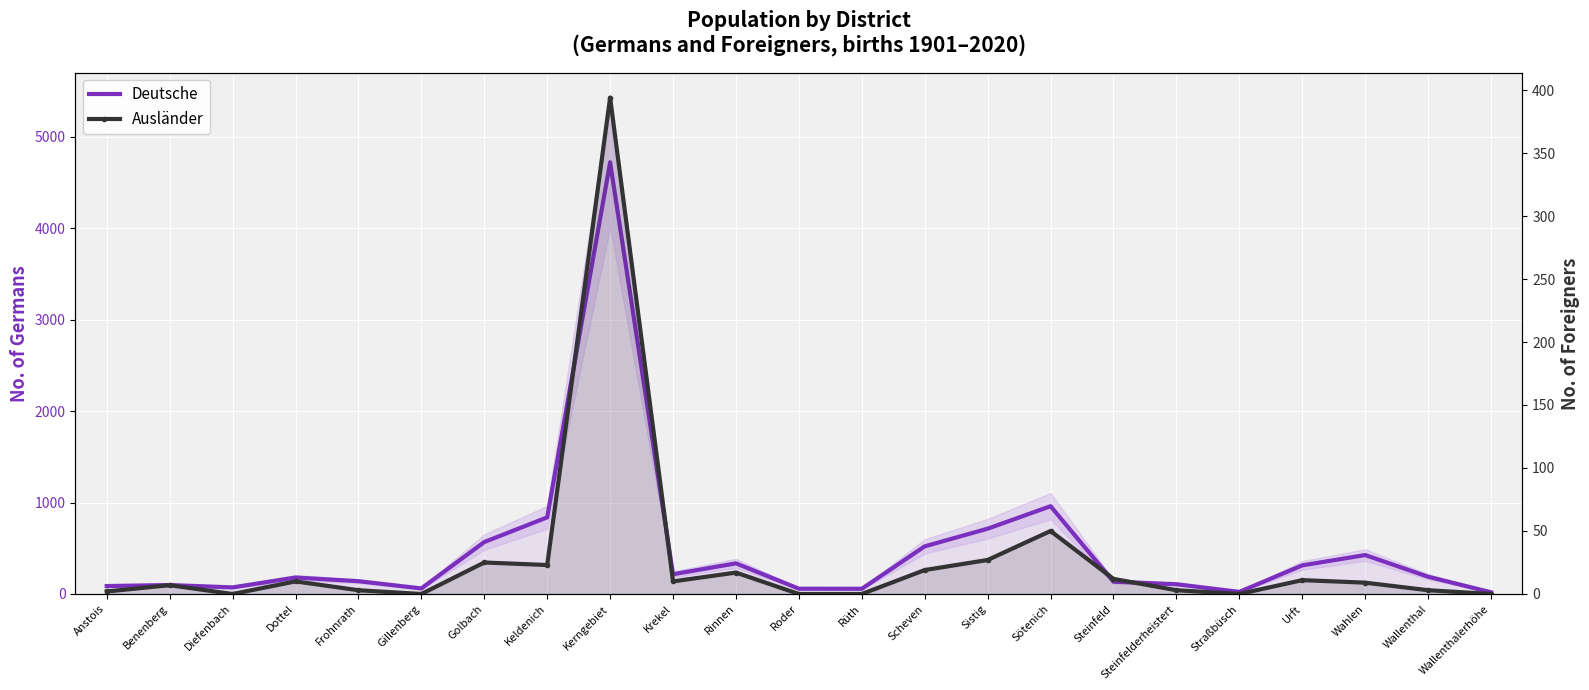

The value of Ausländer at Gillenberg is -162. True or false?

False